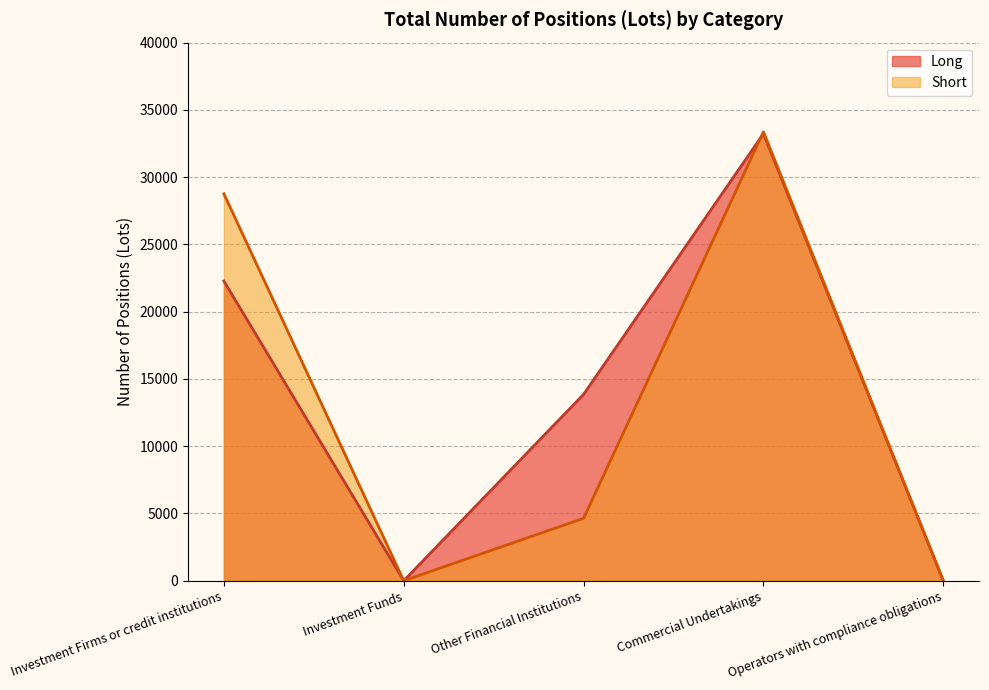

How many values in the Long series exceed 13854?

3